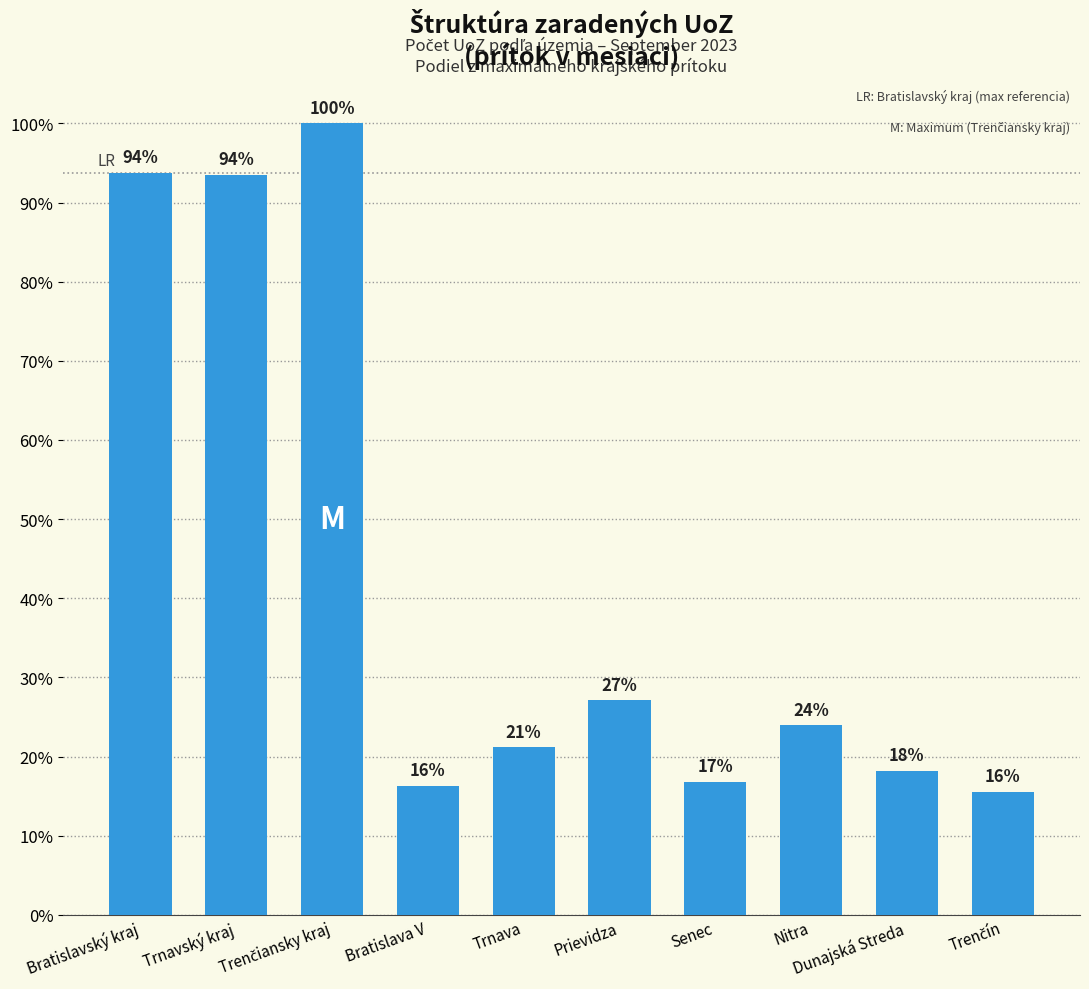

What is the difference between the values at Trnavský kraj and Dunajská Streda?

75.3